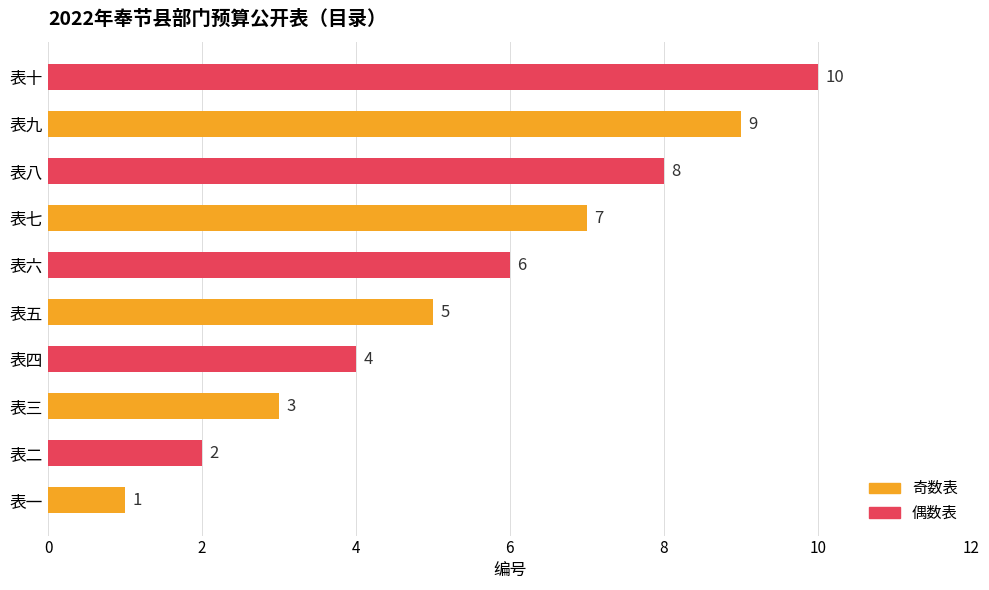

Are the bars grouped side by side (vs. stacked)?

No